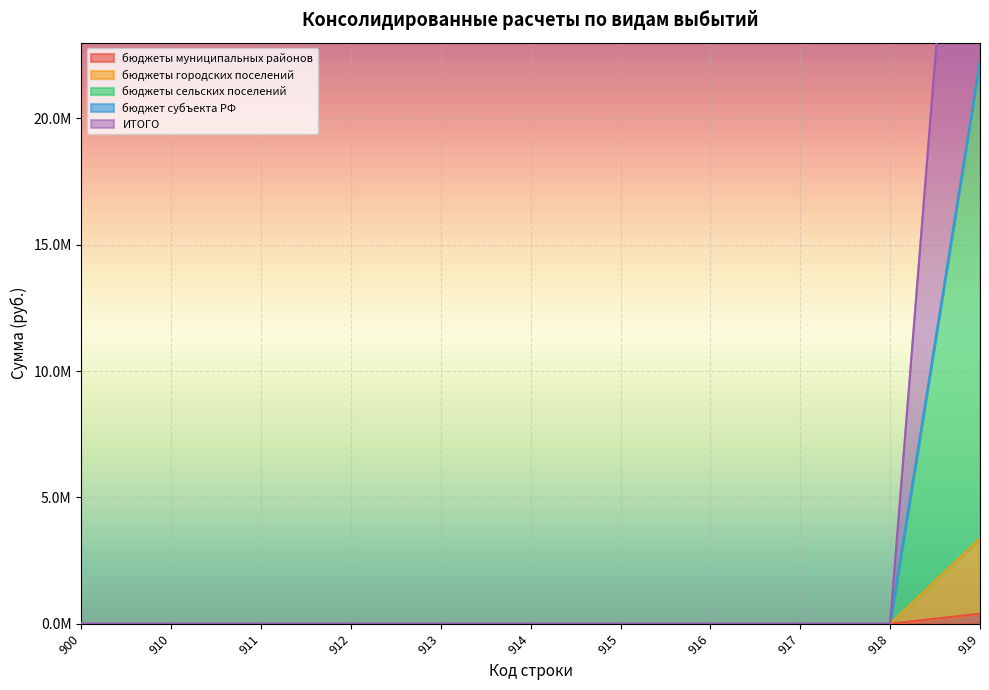

True or false: бюджеты городских поселений and бюджеты сельских поселений intersect in this chart.

False